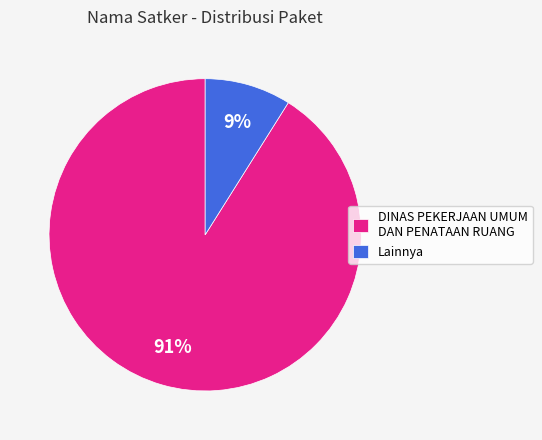

How many slices are in this pie chart?

2